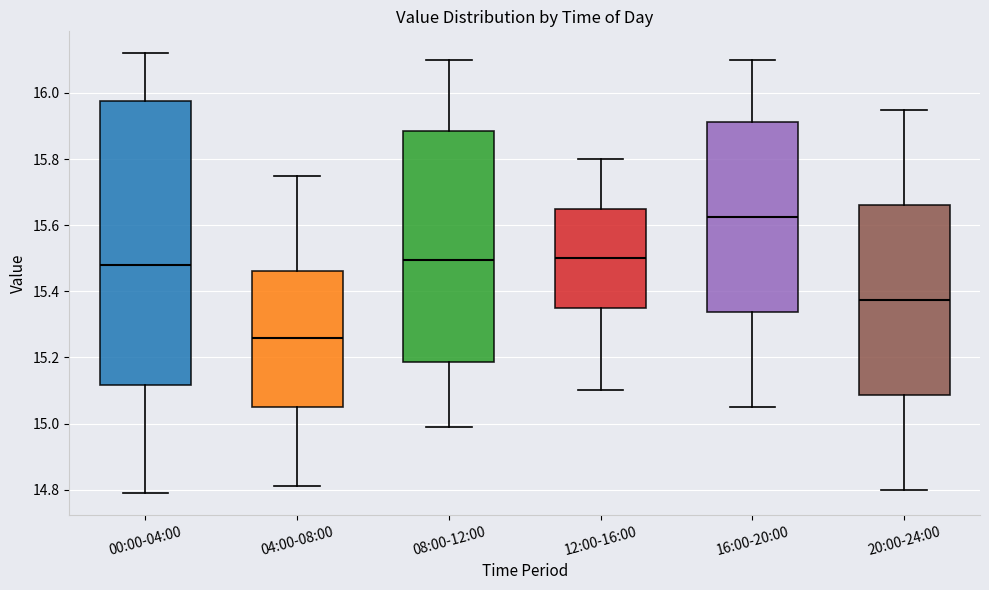

Comparing the boxes themselves (not the whiskers), which one is the tallest?

00:00-04:00